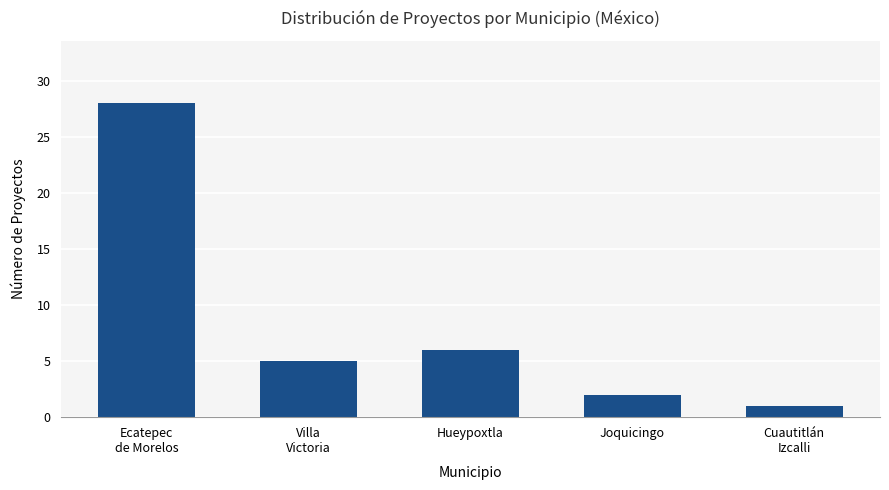

Reading right to left, transcribe all the data shown in this chart.

Cuautitlán
Izcalli=1	Joquicingo=2	Hueypoxtla=6	Villa
Victoria=5	Ecatepec
de Morelos=28